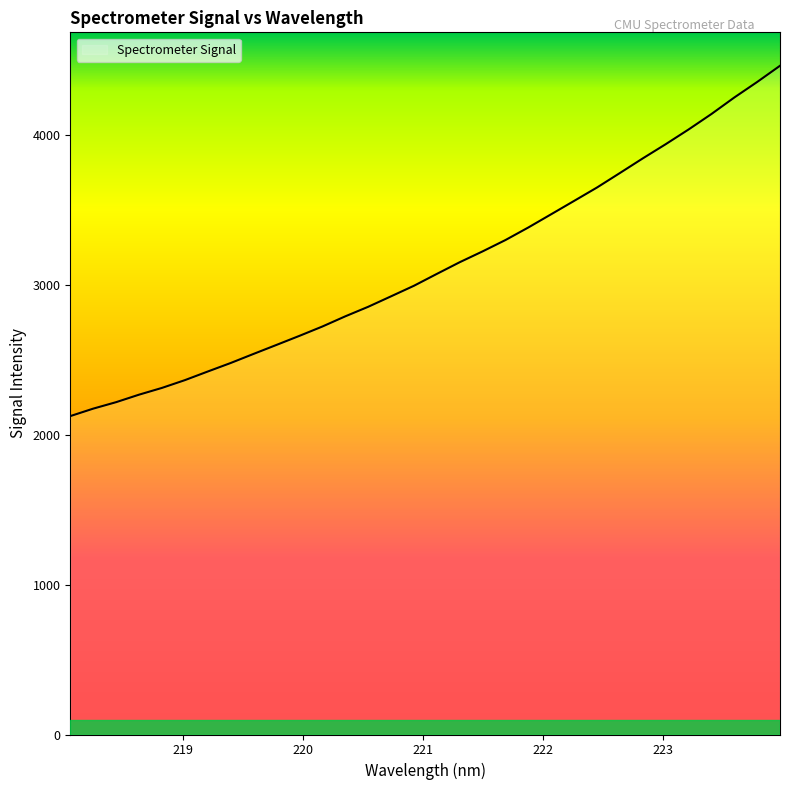

What is the difference between the second highest and second lowest values?

2179.2